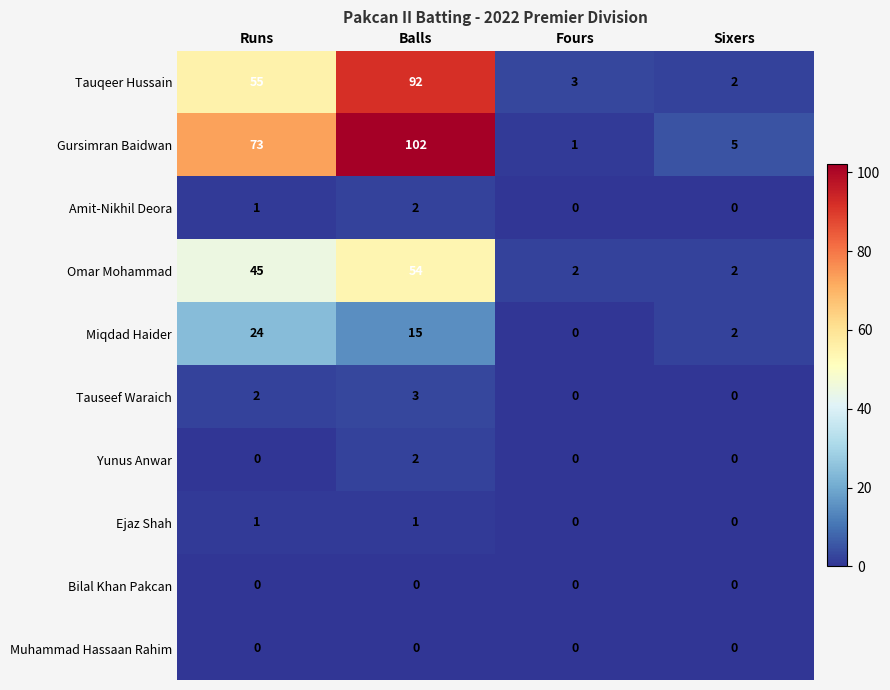

What is the sum of all Omar Mohammad values?

103